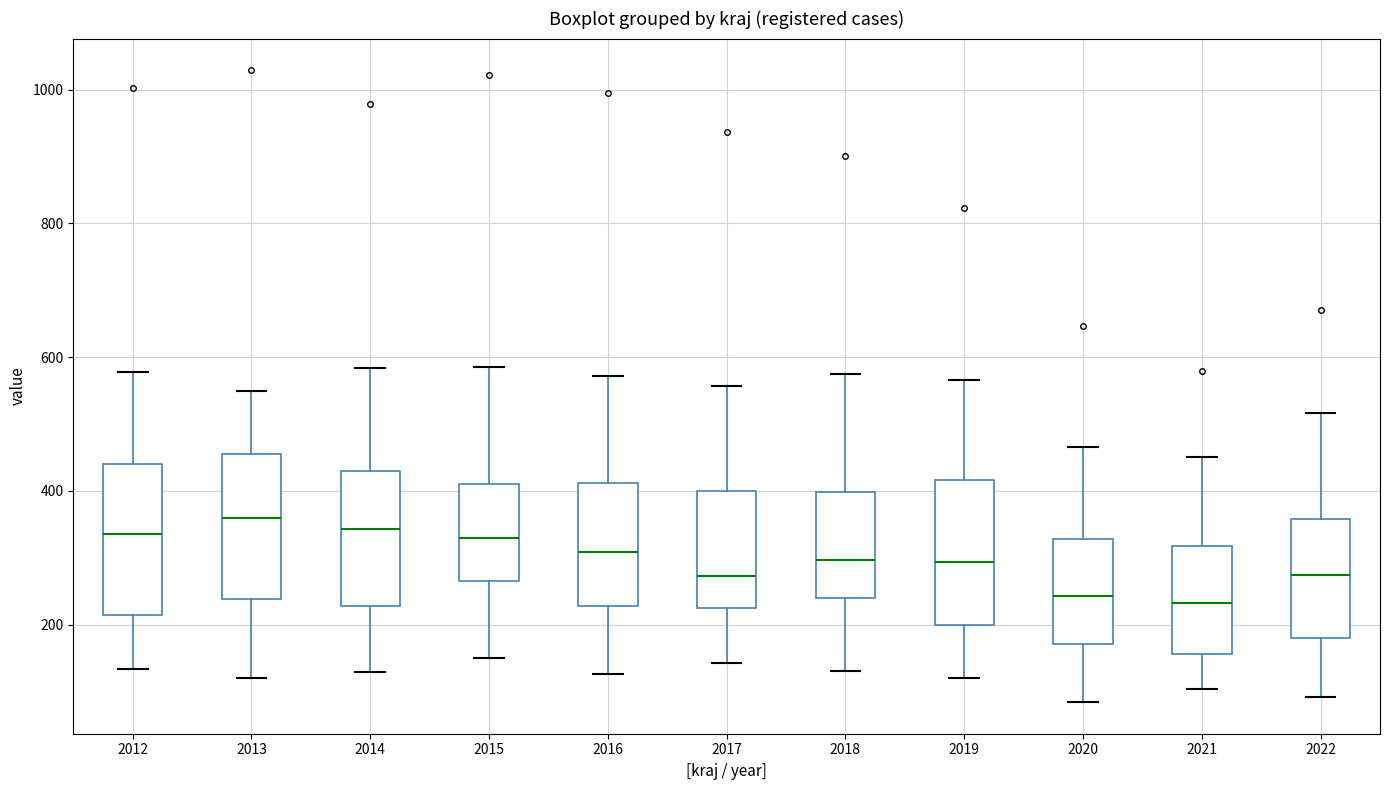

Reading left to right, transcribe this box plot: for each box, give where its median line is, the range the box spans, and where its two whiskers end, as read against the y-axis. The values are not printed on the chart, so give them approximately, as read against the axis.

2012: median 340, box 220 to 440, whiskers 140 to 580
2013: median 360, box 240 to 460, whiskers 120 to 540
2014: median 340, box 220 to 420, whiskers 120 to 580
2015: median 320, box 260 to 420, whiskers 160 to 580
2016: median 300, box 220 to 420, whiskers 120 to 580
2017: median 280, box 220 to 400, whiskers 140 to 560
2018: median 300, box 240 to 400, whiskers 140 to 580
2019: median 300, box 200 to 420, whiskers 120 to 560
2020: median 240, box 180 to 320, whiskers 80 to 460
2021: median 240, box 160 to 320, whiskers 100 to 460
2022: median 280, box 180 to 360, whiskers 100 to 520